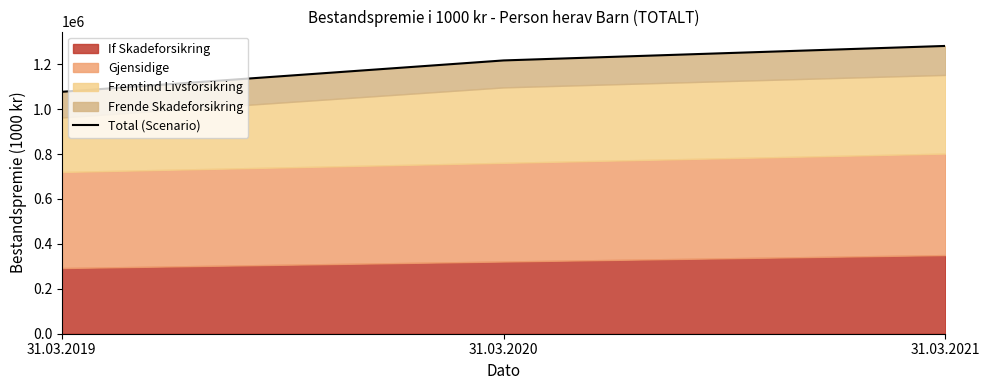

How many data points are less than 1217019?

1